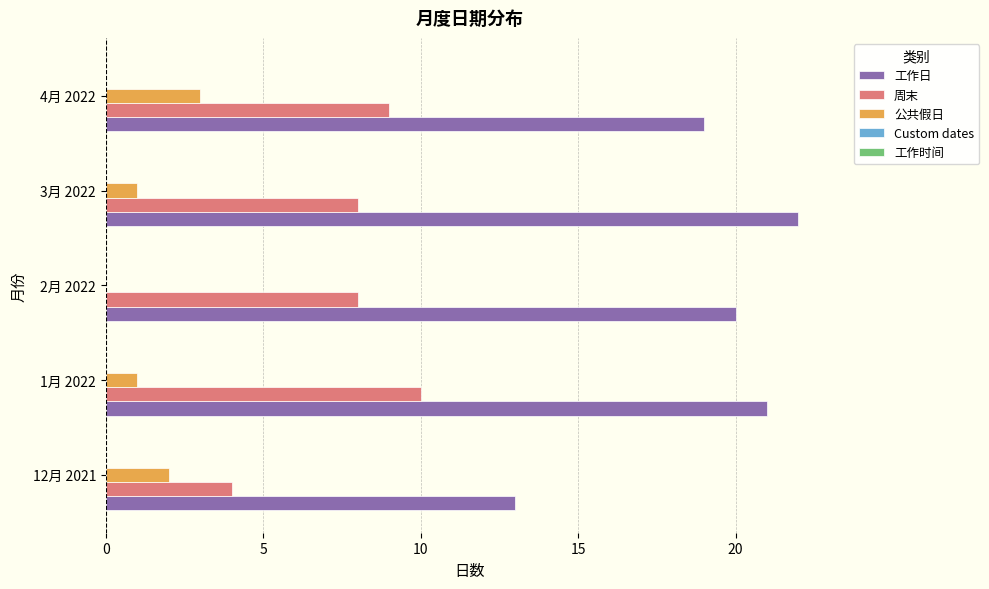

Which series has the largest total across all categories?

工作日